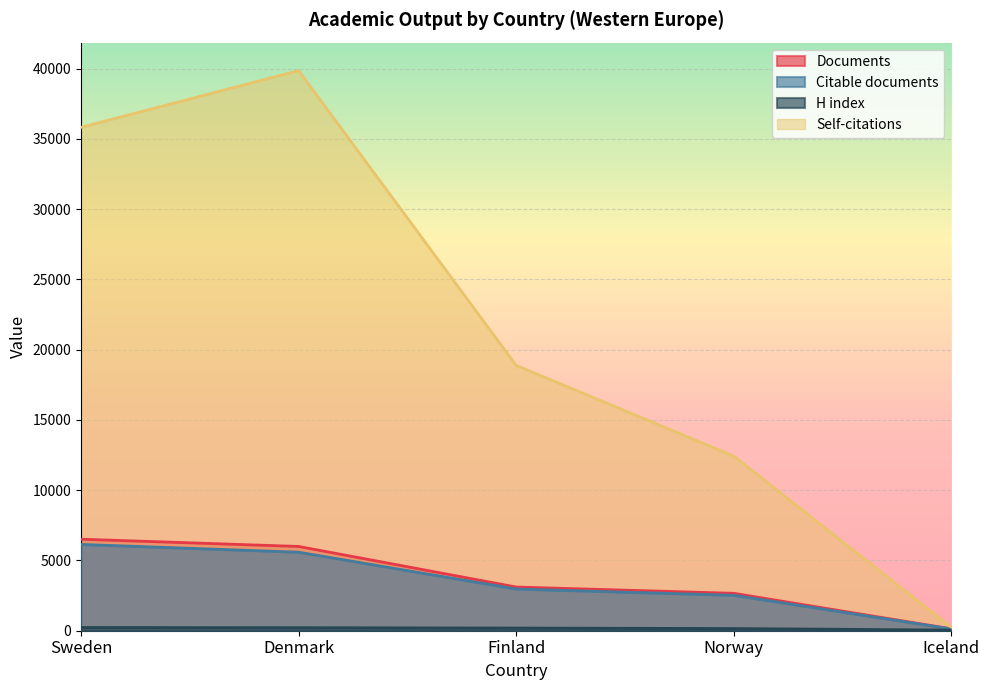

True or false: Documents has a value of 133 at Iceland.

True